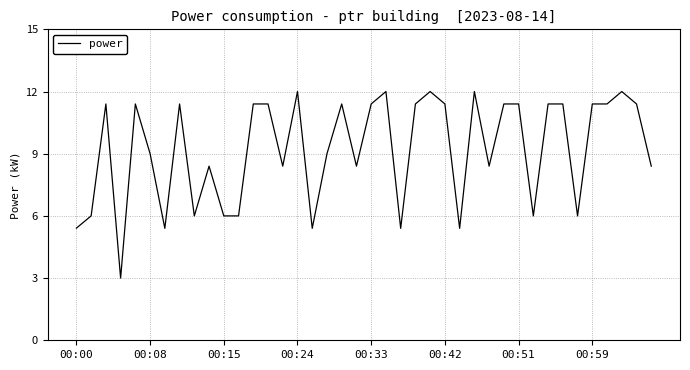

What is the difference between the maximum and minimum values?

9.0